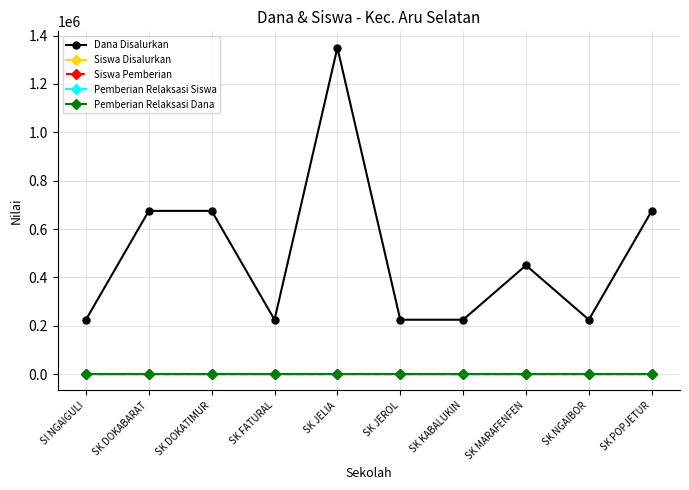

Does the chart have visible grid lines?

Yes